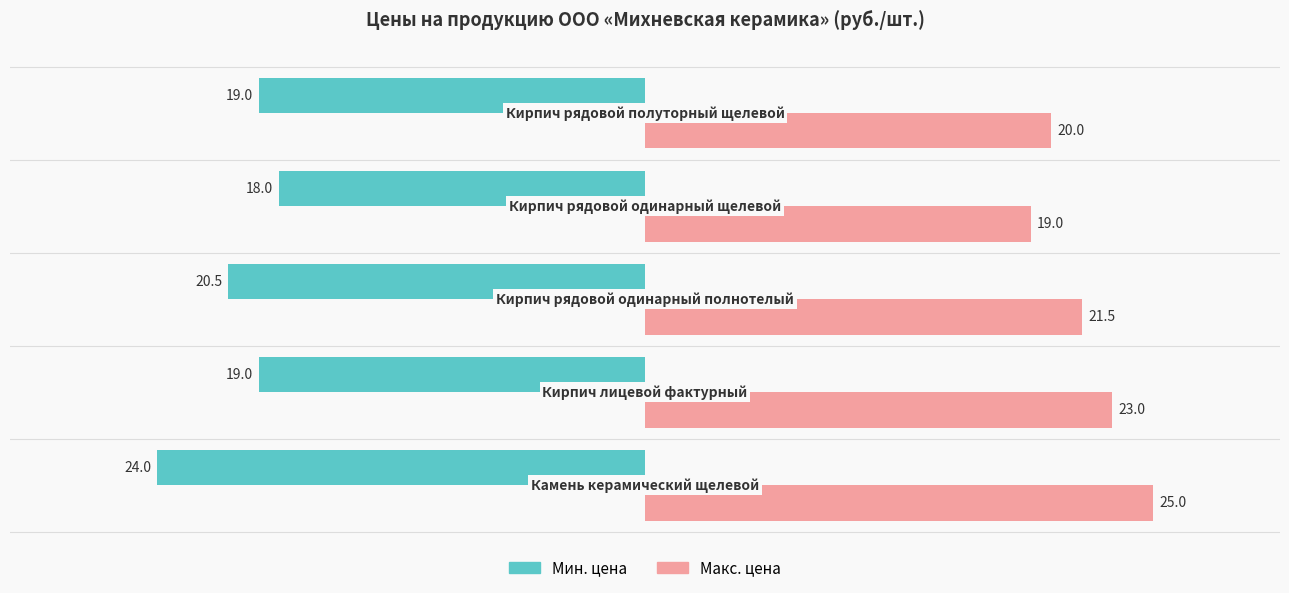

What is the label of the 5th bar from the right?

Камень керамический щелевой